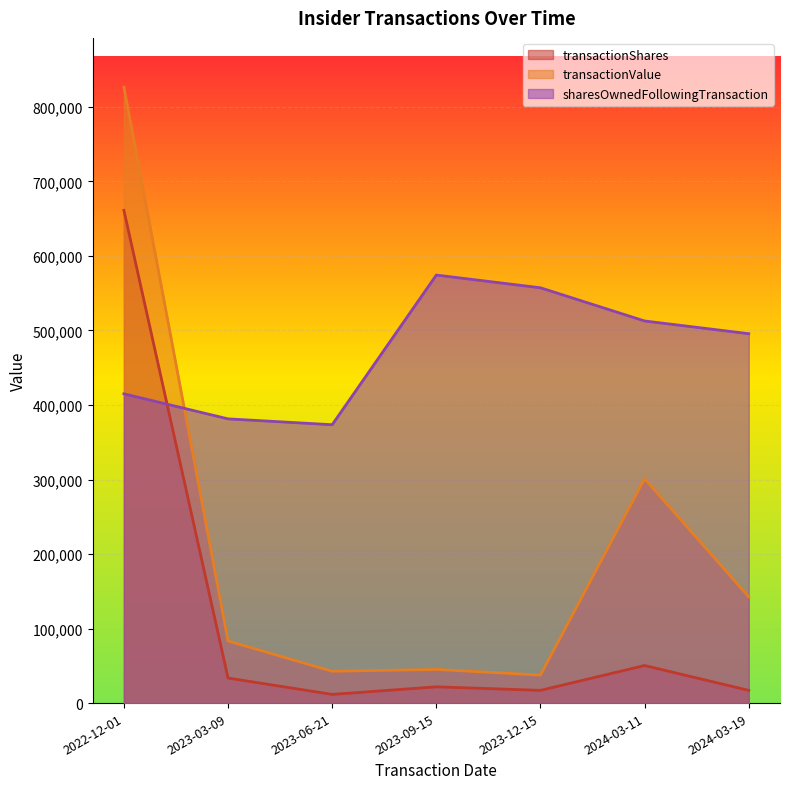

After their last crossing, which series has the higher values: transactionShares or sharesOwnedFollowingTransaction?

sharesOwnedFollowingTransaction